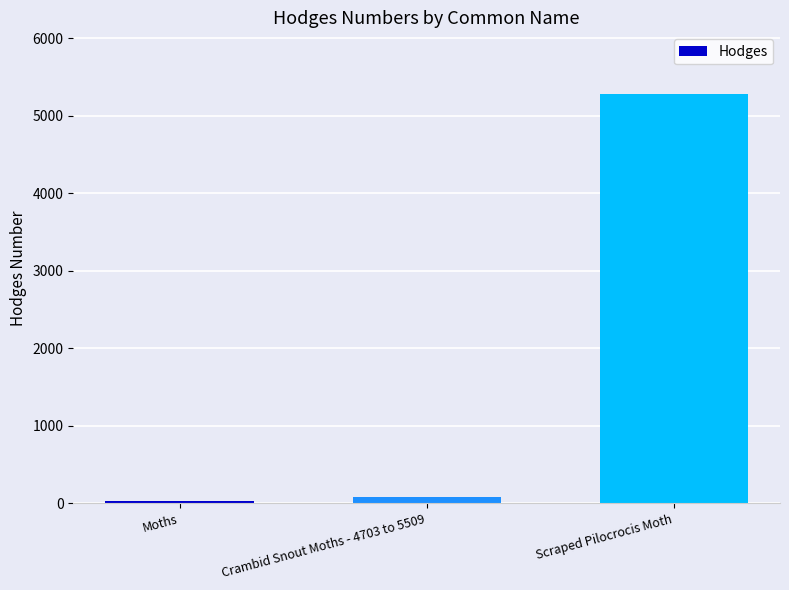

What is the change in value from Moths to Crambid Snout Moths - 4703 to 5509?

+51.2